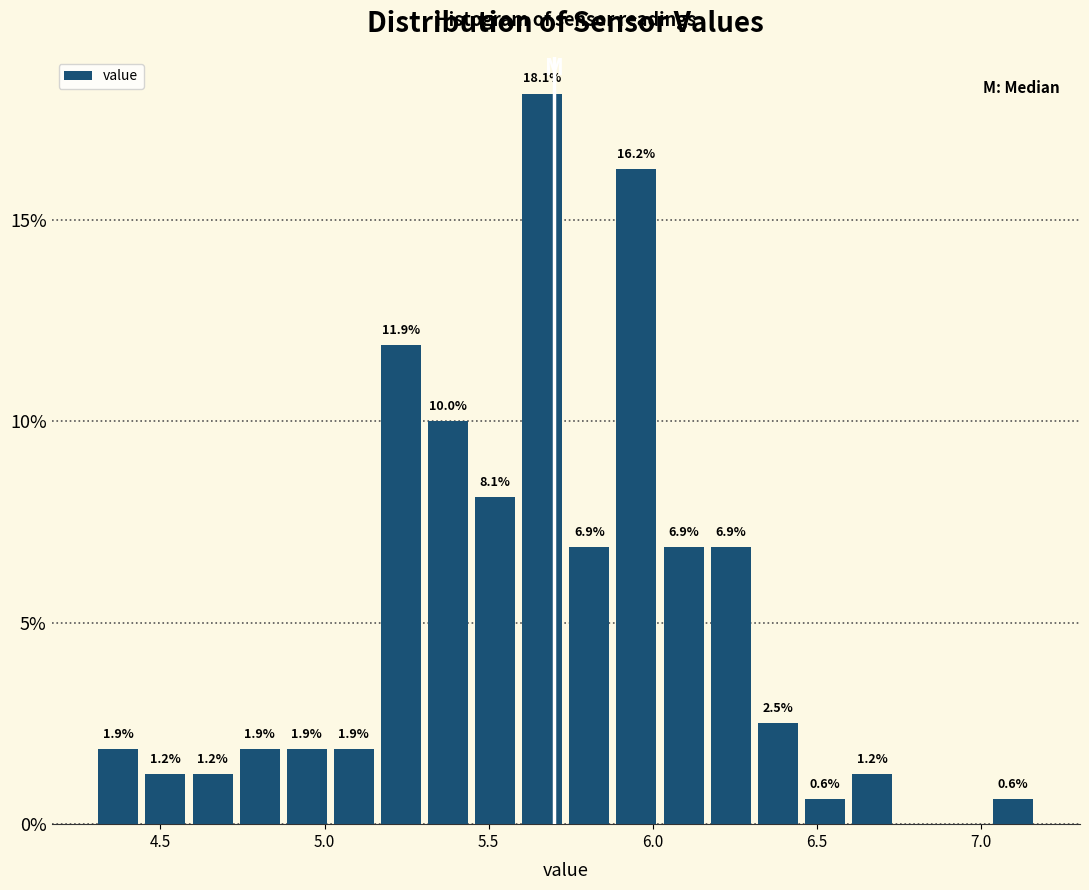

Read against the x-axis, roughly where is the centre of the tallest bar?

5.65